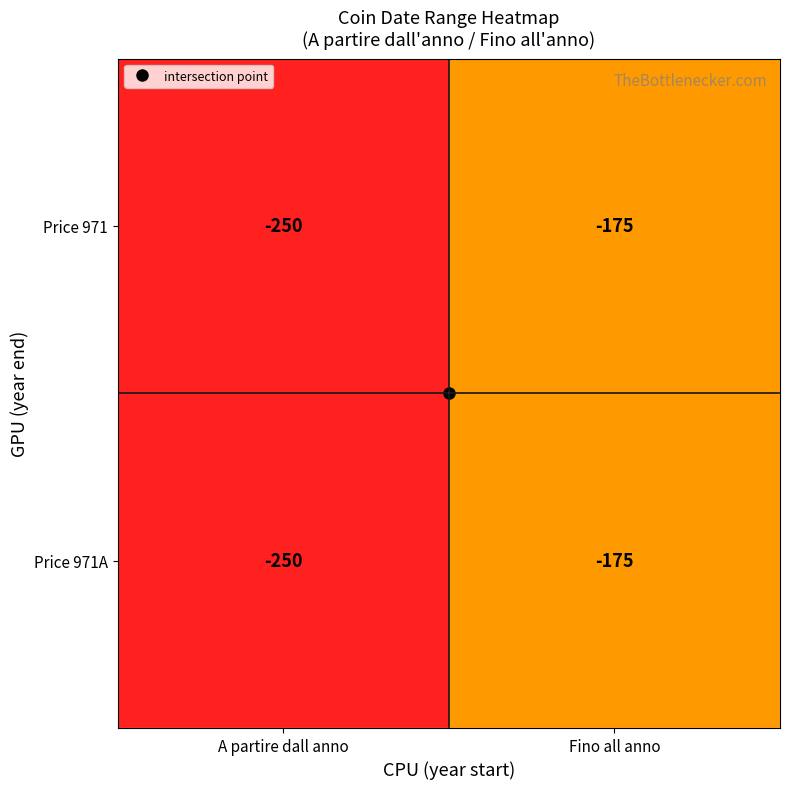

How many data points does each series have?

2